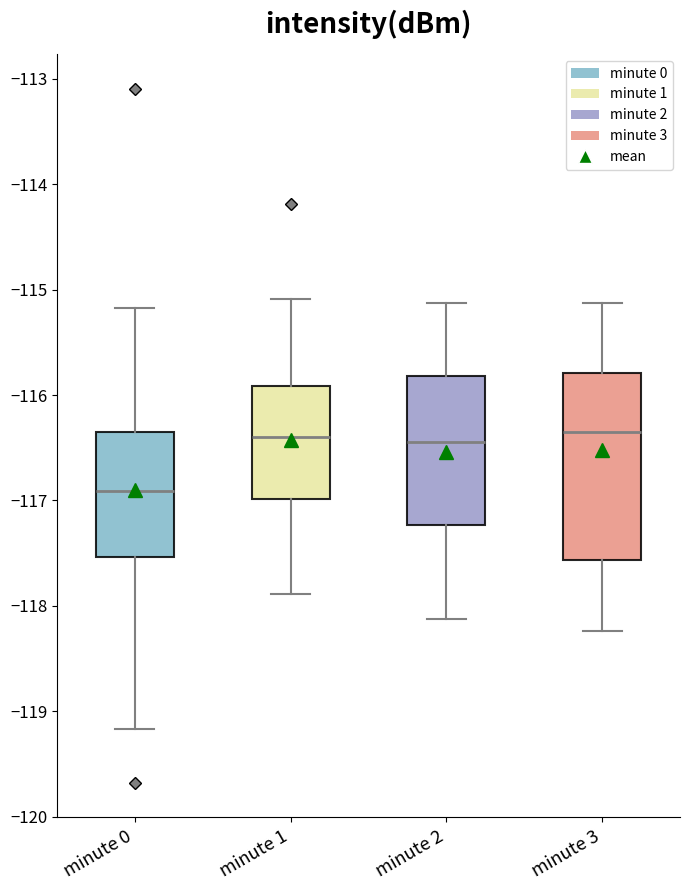

Which box has the lowest median line?

minute 0